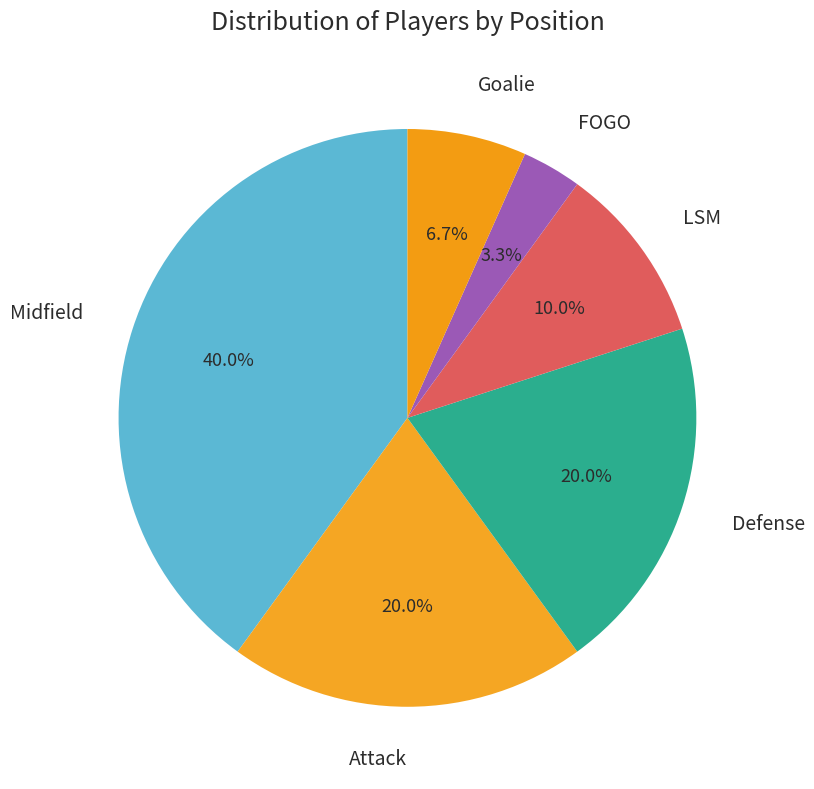

Count the number of slices in the pie.

6